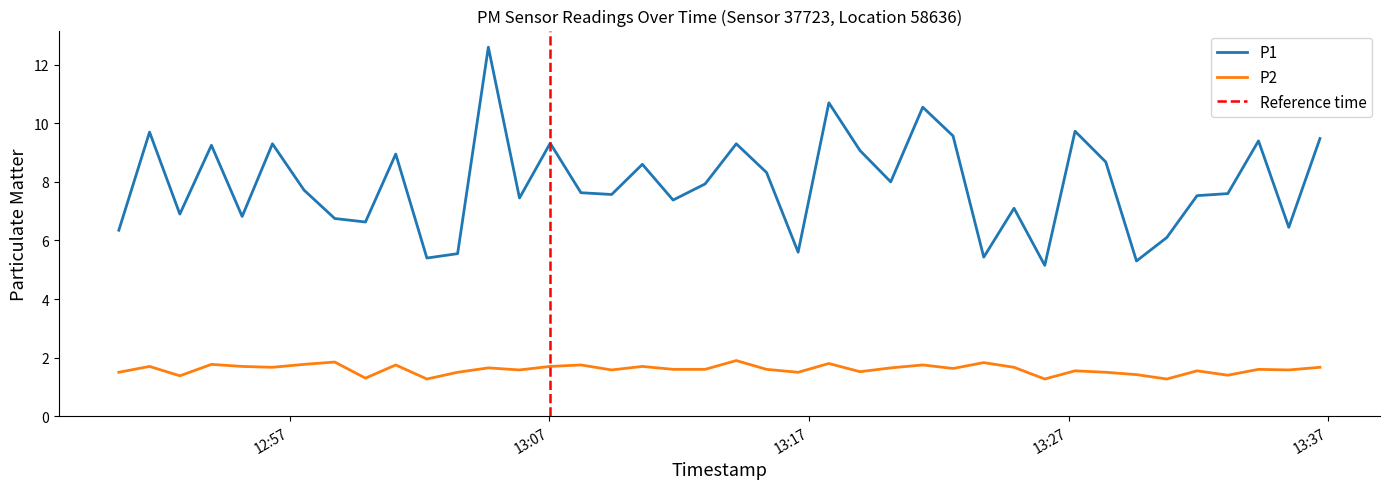

Which label corresponds to the largest value in the chart?

2023-08-20T13:04:39